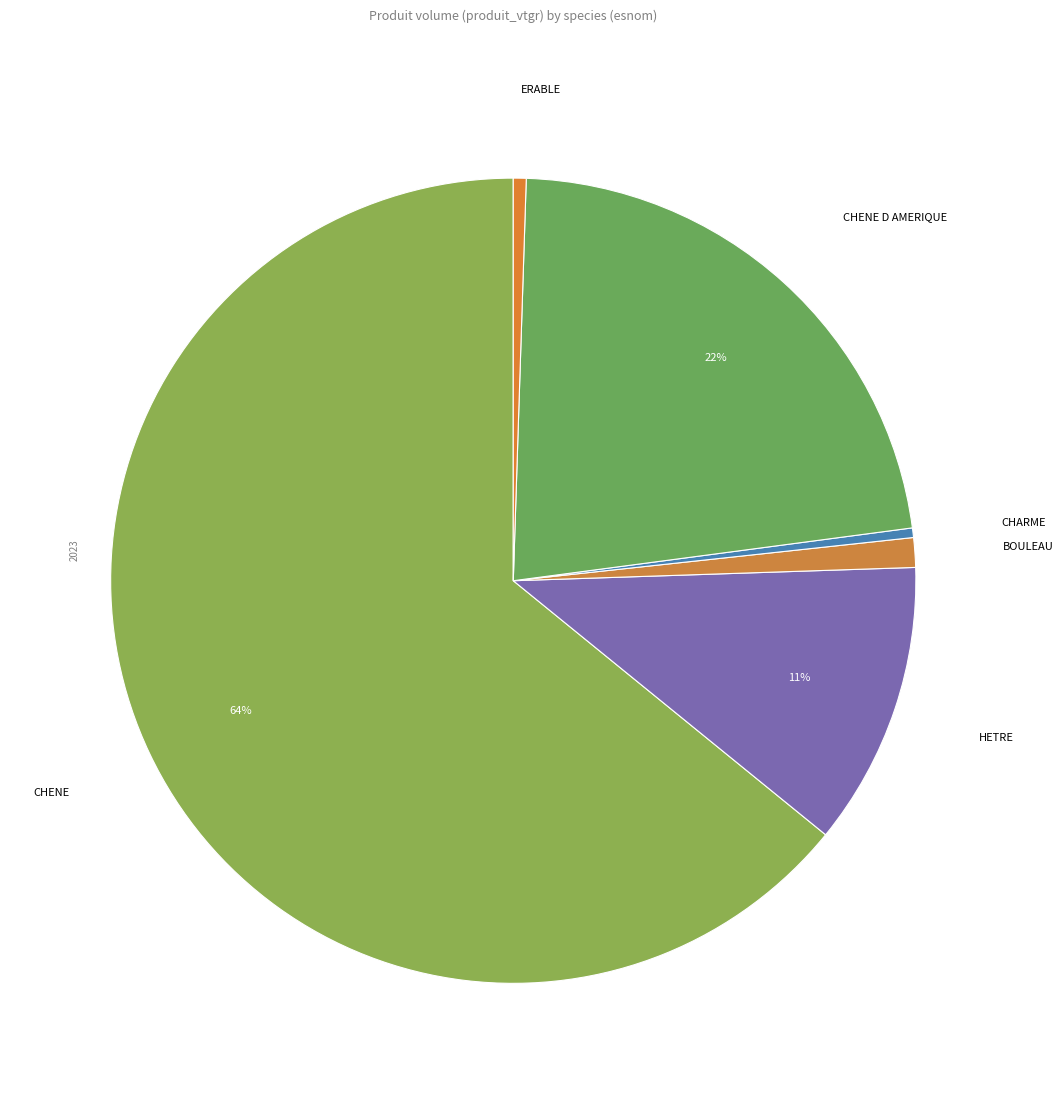

Which slice is the largest?

CHENE